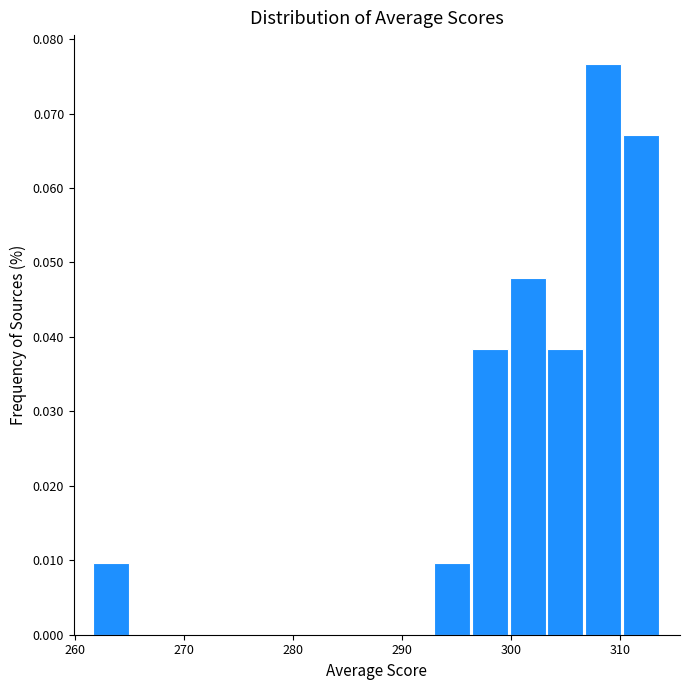

Around what value on the x-axis is the tallest bar? Give the approximate position of its centre, as read against the axis.

308